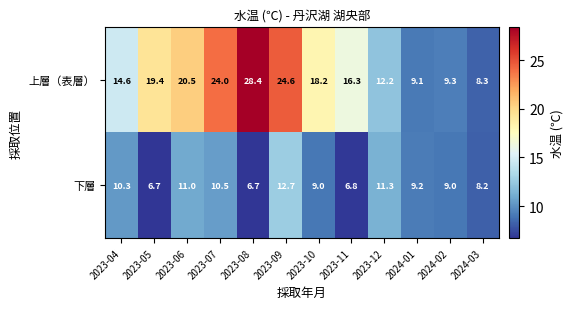

What is the minimum value shown in the chart?

6.7